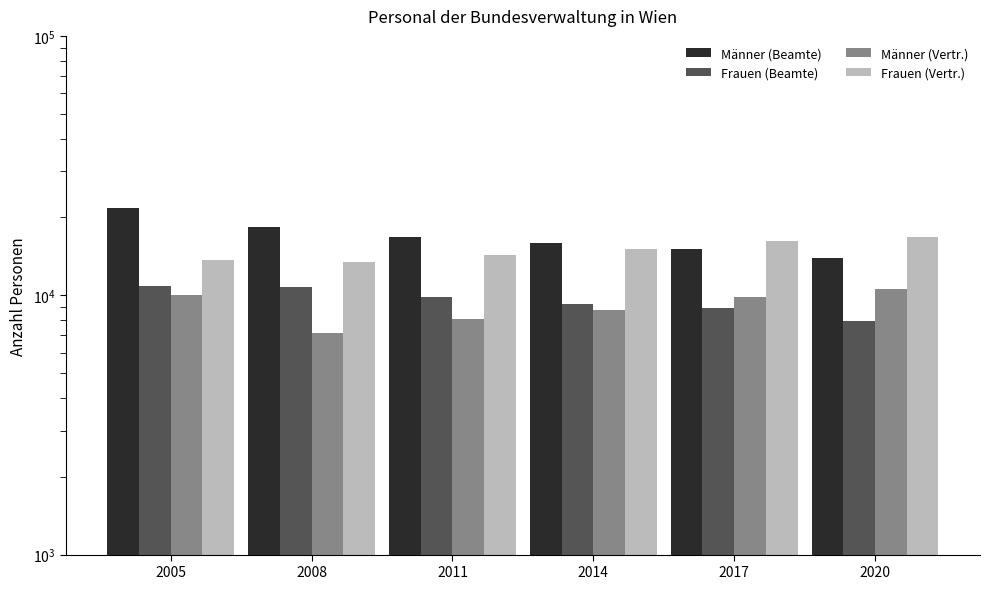

What is the difference between the maximum and minimum values in the Frauen (Vertr.) series?

3300